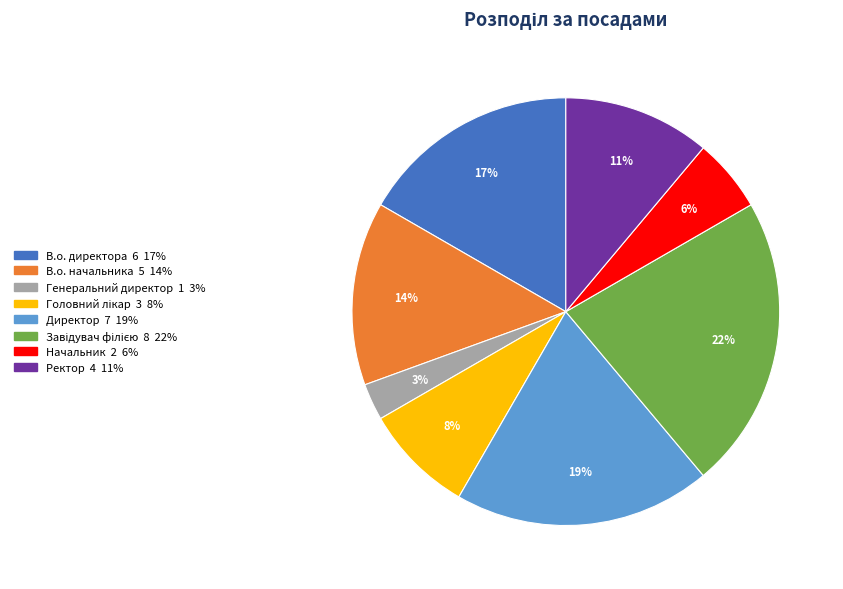

To the nearest percent, what is the difference between the Ректор and В.о. начальника slice percentages?

3%